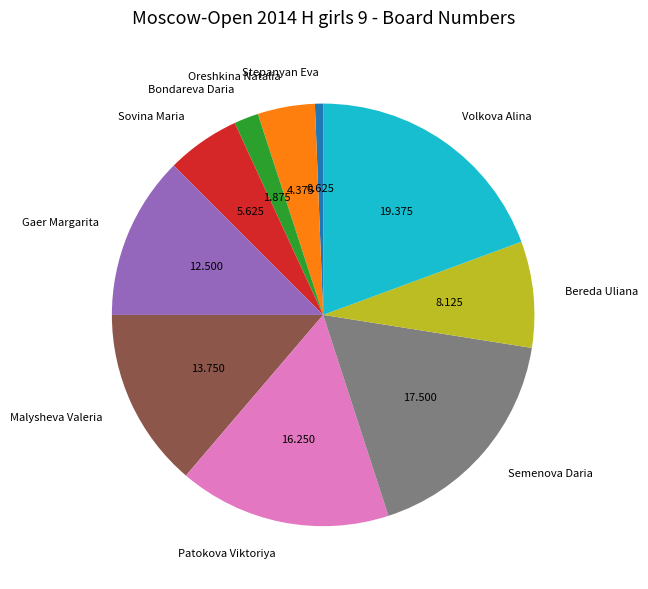

Combined, do Gaer Margarita and Semenova Daria account for over 50%?

No